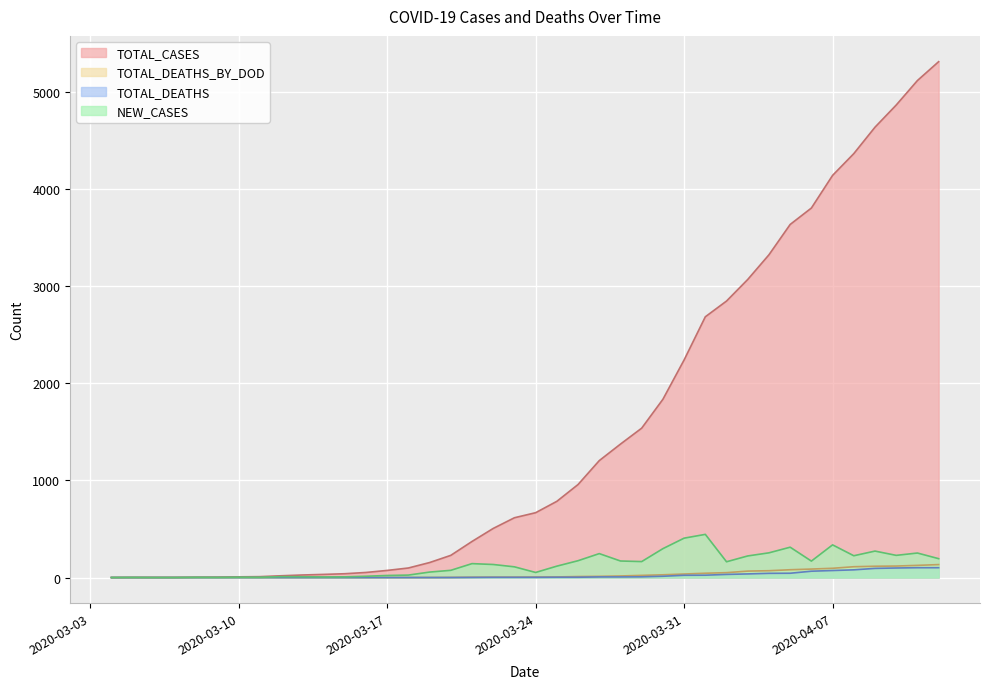

What is the difference between the maximum and minimum values in the NEW_CASES series?

444